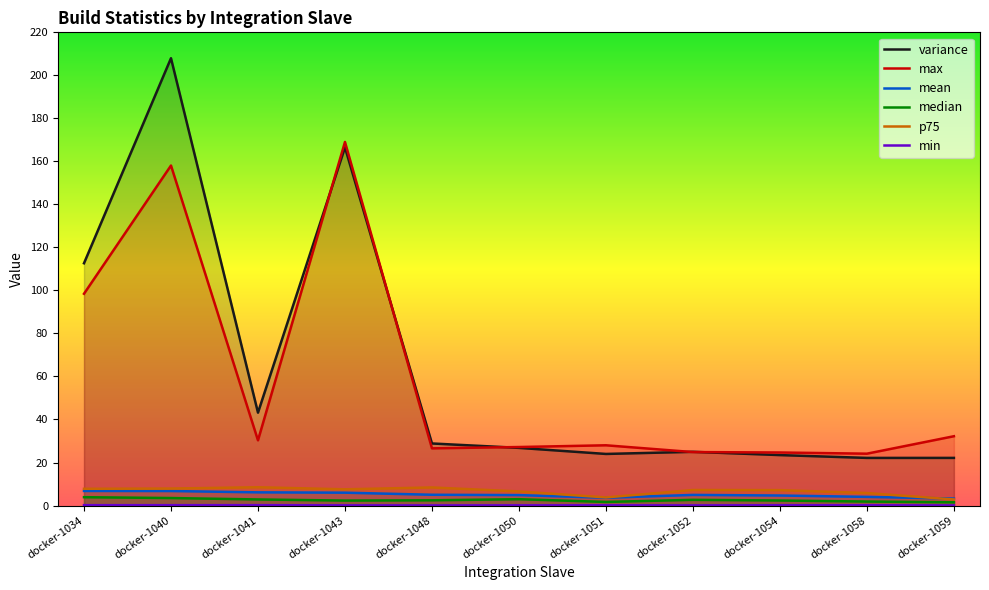

List the labels in order of min value, largest first.

docker-1034, docker-1041, docker-1040, docker-1054, docker-1058, docker-1051, docker-1050, docker-1043, docker-1052, docker-1059, docker-1048